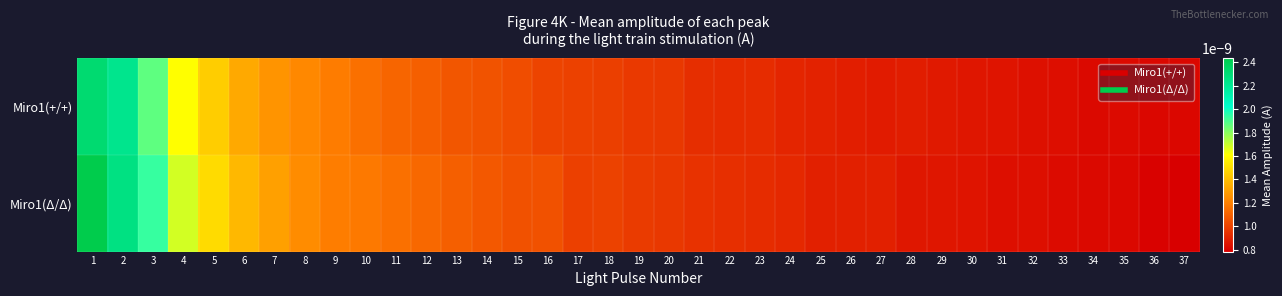

Reading right to left, extract all data points from this chart.

Miro1(+/+): 37=0.0	36=0.0	35=0.0	34=0.0	33=0.0	32=0.0	31=0.0	30=0.0	29=0.0	28=0.0	27=0.0	26=0.0	25=0.0	24=0.0	23=0.0	22=0.0	21=0.0	20=0.0	19=0.0	18=0.0	17=0.0	16=0.0	15=0.0	14=0.0	13=0.0	12=0.0	11=0.0	10=0.0	9=0.0	8=0.0	7=0.0	6=0.0	5=0.0	4=0.0	3=0.0	2=0.0	1=0.0
Miro1(Δ/Δ): 37=0.0	36=0.0	35=0.0	34=0.0	33=0.0	32=0.0	31=0.0	30=0.0	29=0.0	28=0.0	27=0.0	26=0.0	25=0.0	24=0.0	23=0.0	22=0.0	21=0.0	20=0.0	19=0.0	18=0.0	17=0.0	16=0.0	15=0.0	14=0.0	13=0.0	12=0.0	11=0.0	10=0.0	9=0.0	8=0.0	7=0.0	6=0.0	5=0.0	4=0.0	3=0.0	2=0.0	1=0.0